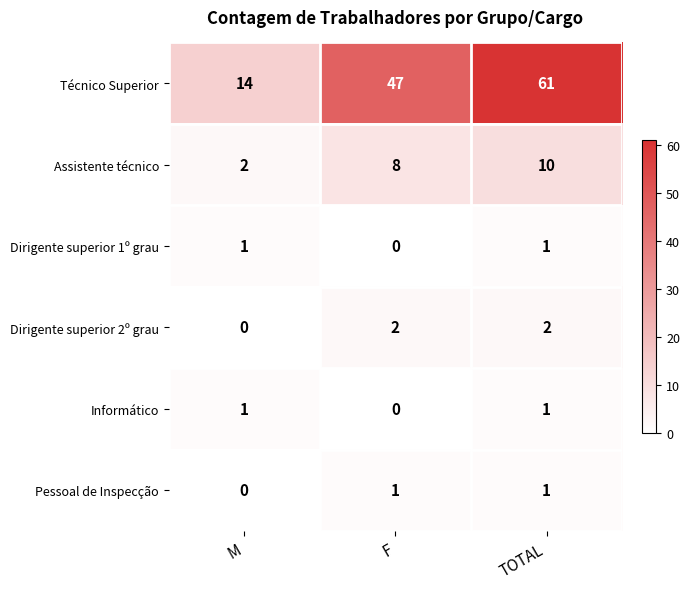

Rank the categories by Assistente técnico value from lowest to highest.

M, F, TOTAL